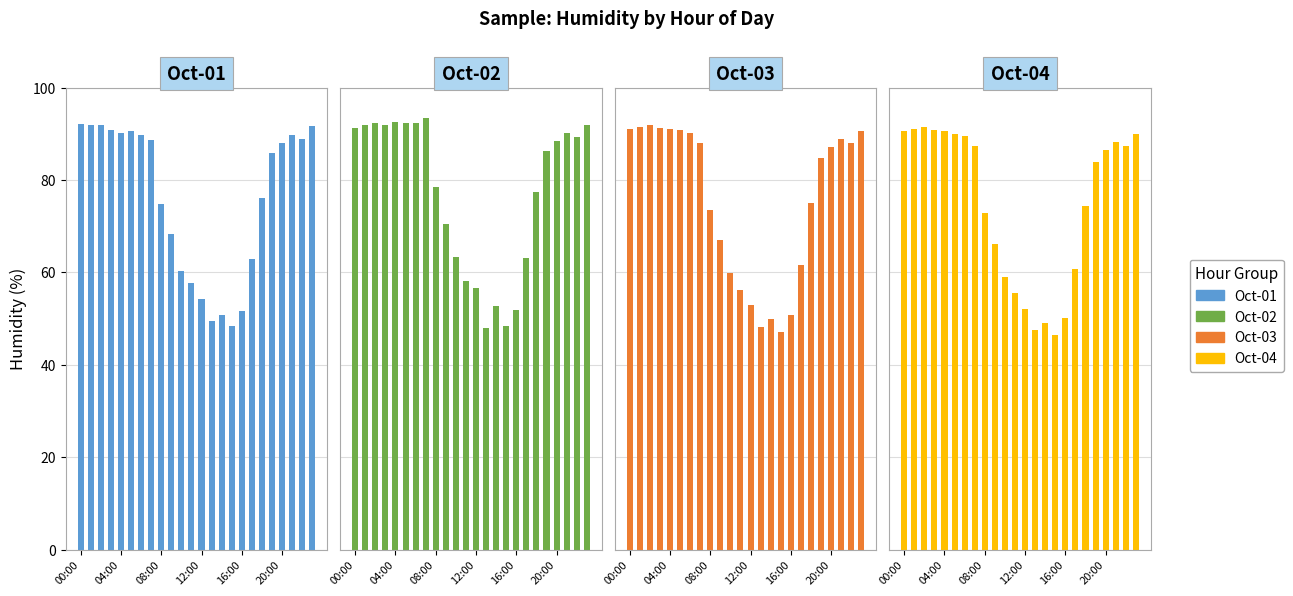

Where does the Oct-04 series first go above 86?

00:00